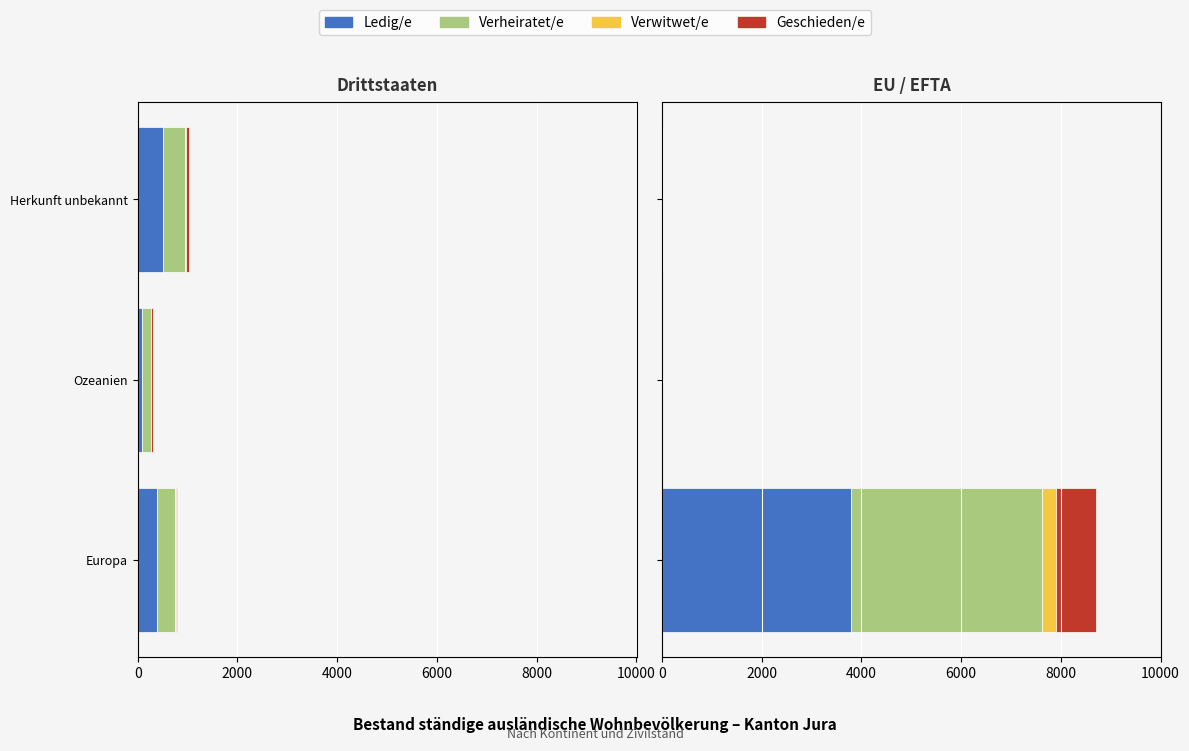

How many bars are there in total?

12